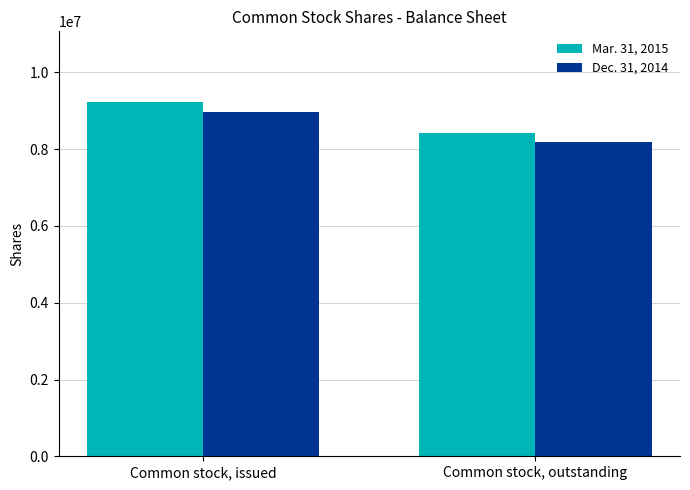

At how many categories does at least one series exceed 8845610?

1